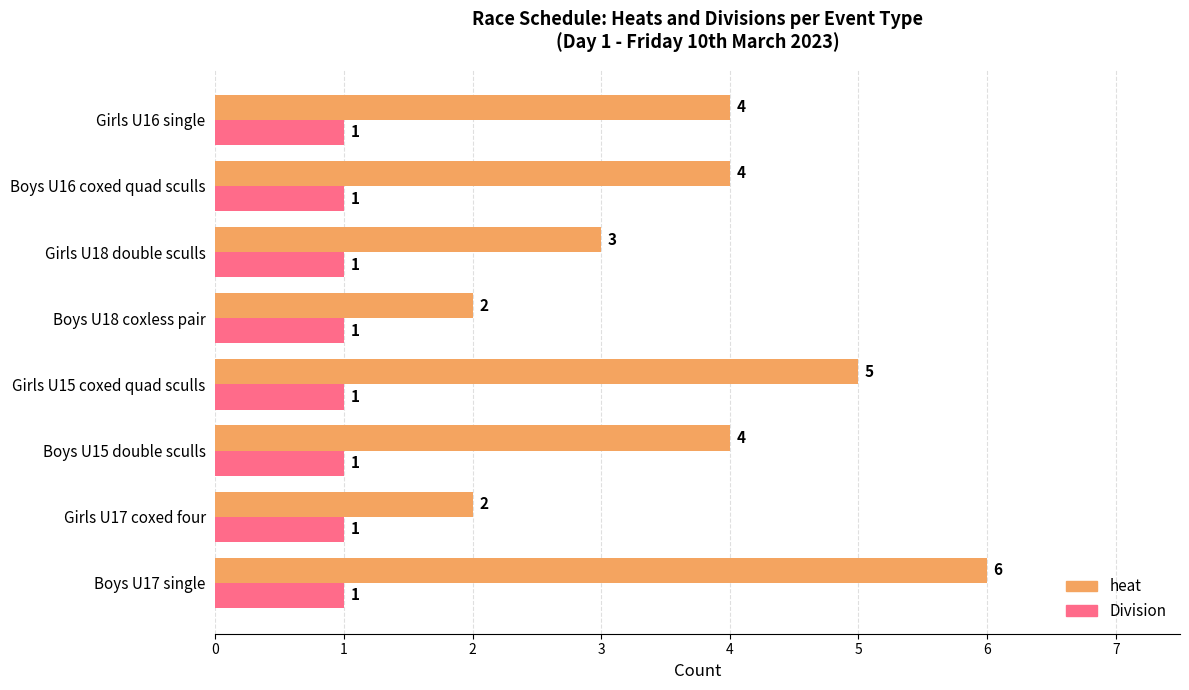

How many heat values are between 3 and 5?

5